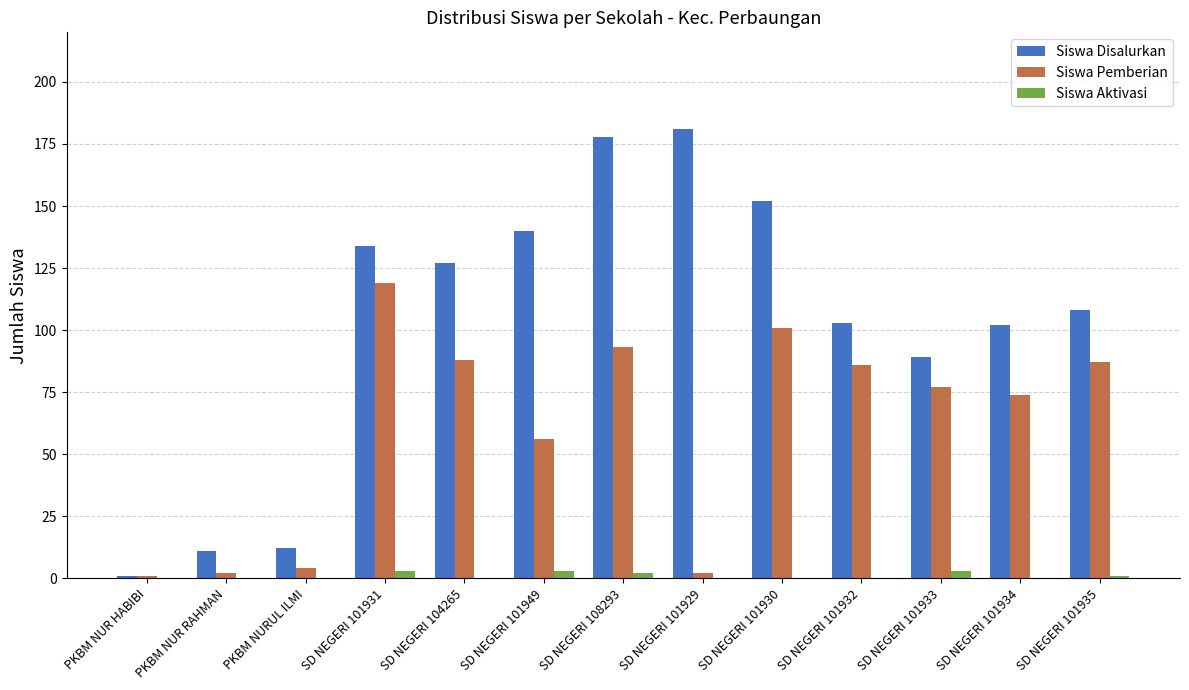

Are the bars horizontal?

No